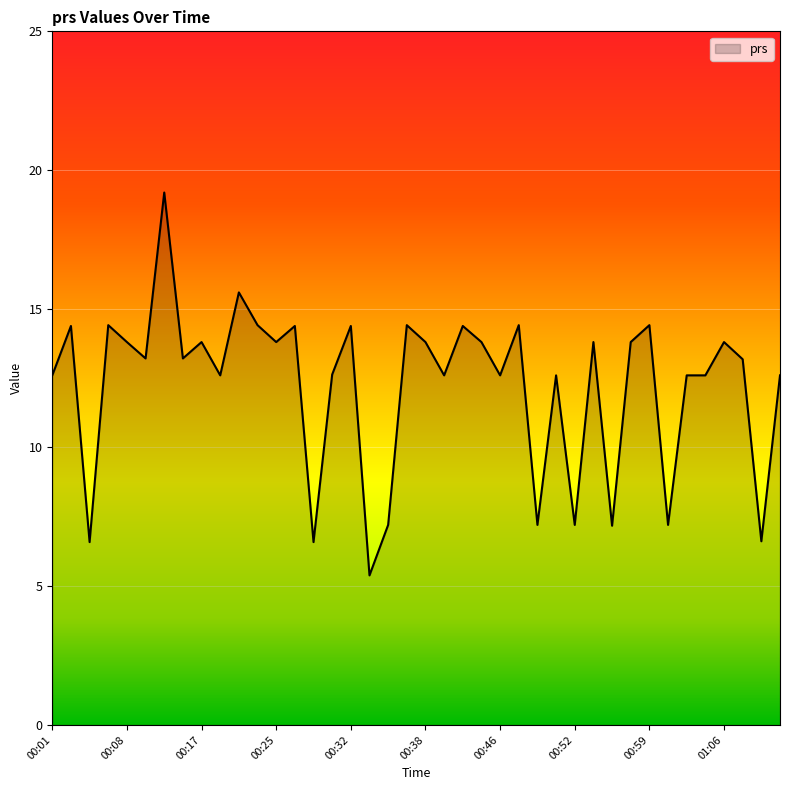

What is the difference between the maximum and minimum values?

13.8